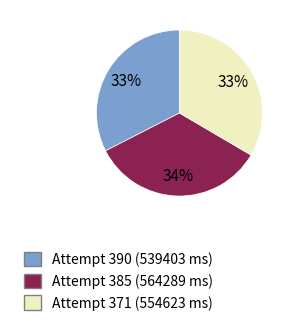

Is it true that Attempt 385 (564289 ms) is 34% of the pie?

True